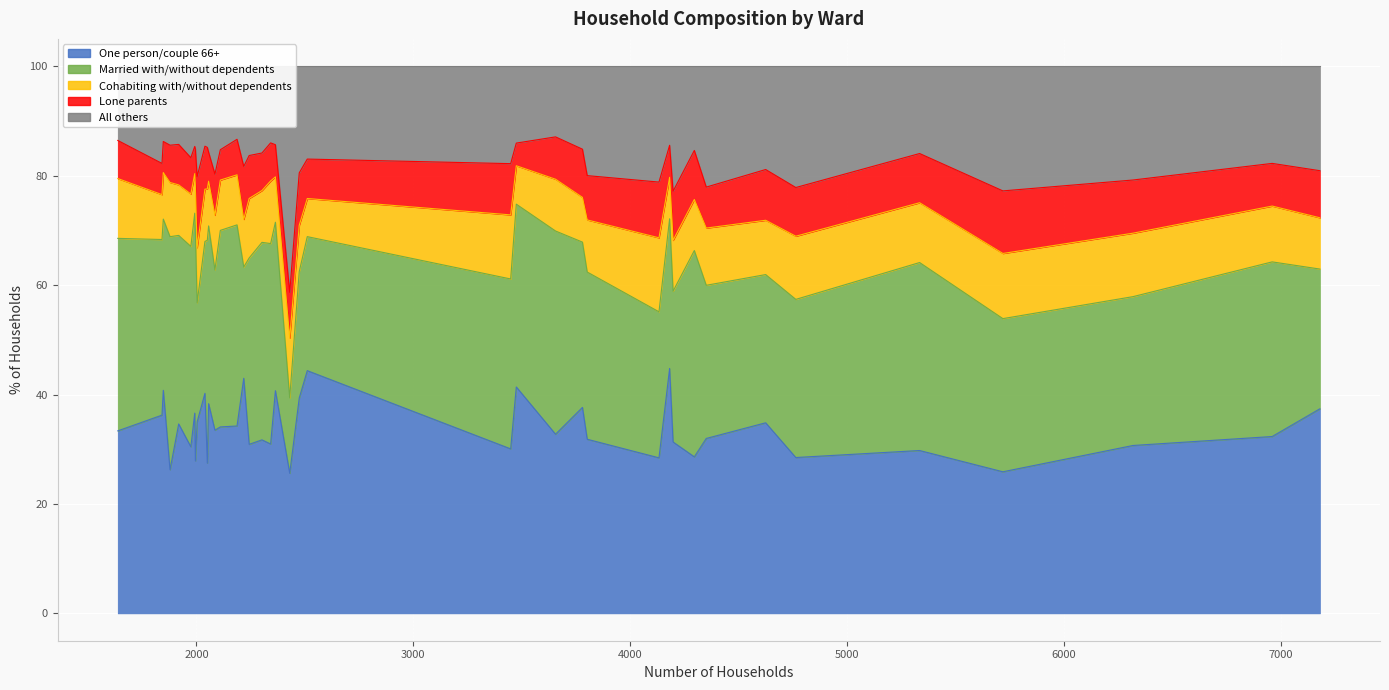

What is the minimum value shown in the chart?

4.1